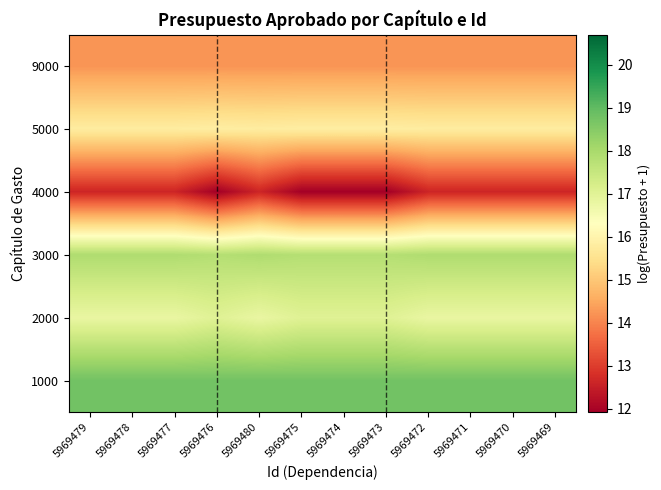

What is the spread (max minus min) of values at 5969471?

6.2